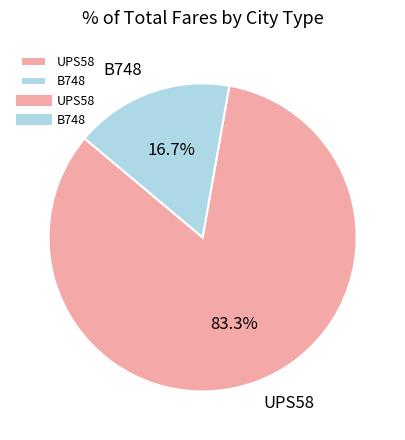

To the nearest percent, what is the average slice percentage?

50%